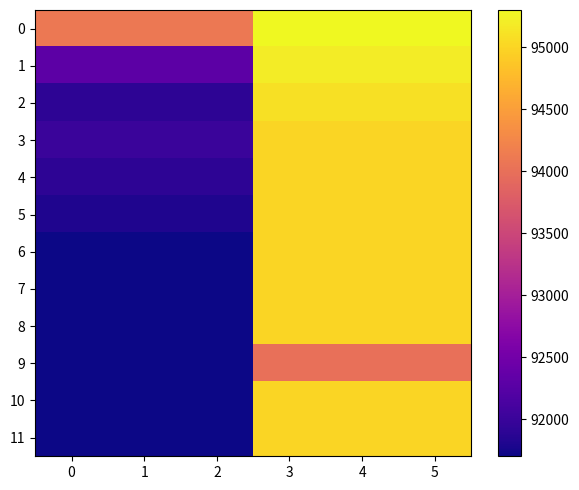

What is the total value across all series at 0?

1104200